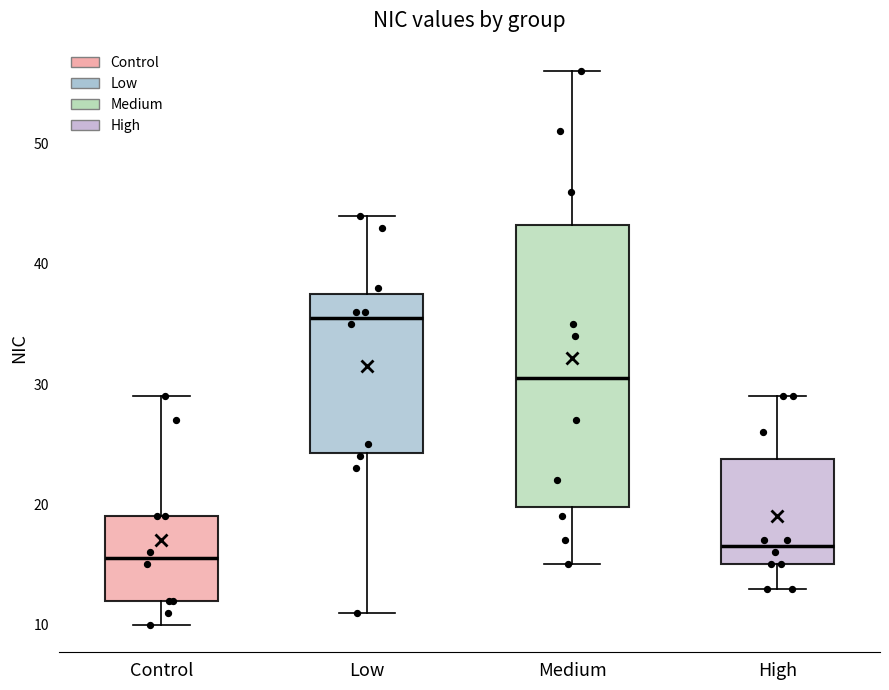

Where does the upper whisker of the box for Control end on the y-axis? The values are not printed on the chart, so give them approximately, as read against the axis.

29